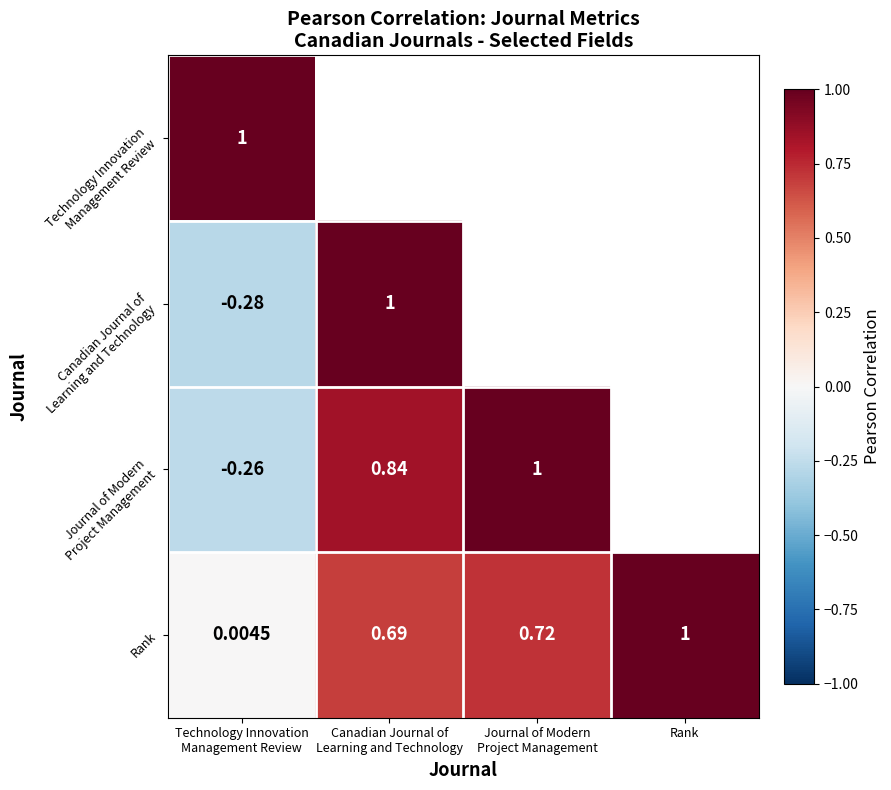

The value of Journal of Modern Project Management at Canadian Journal of Learning and Technology is 0.3. True or false?

False